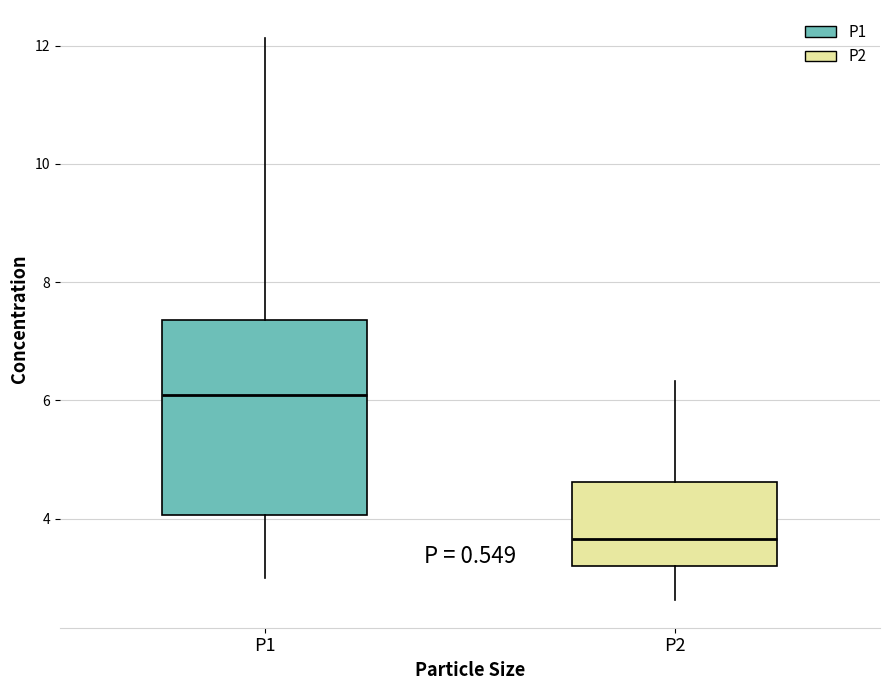

Where does the lower whisker of the box for P1 end on the y-axis? The values are not printed on the chart, so give them approximately, as read against the axis.

3.0